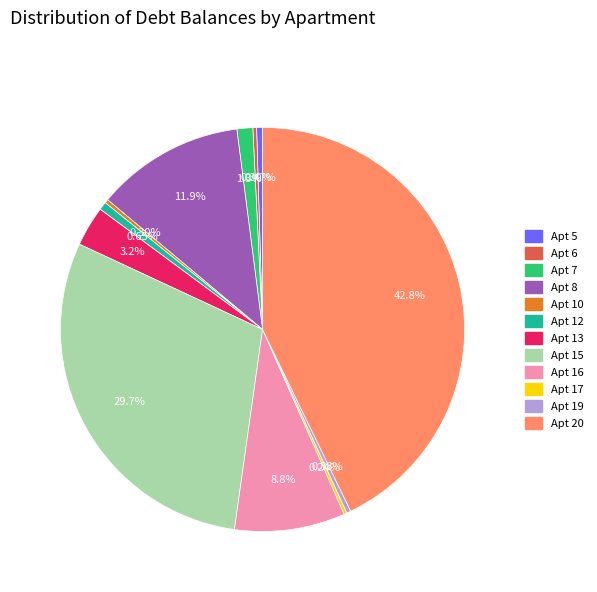

Is the sum of Apt 7 and Apt 5 greater than half?

No